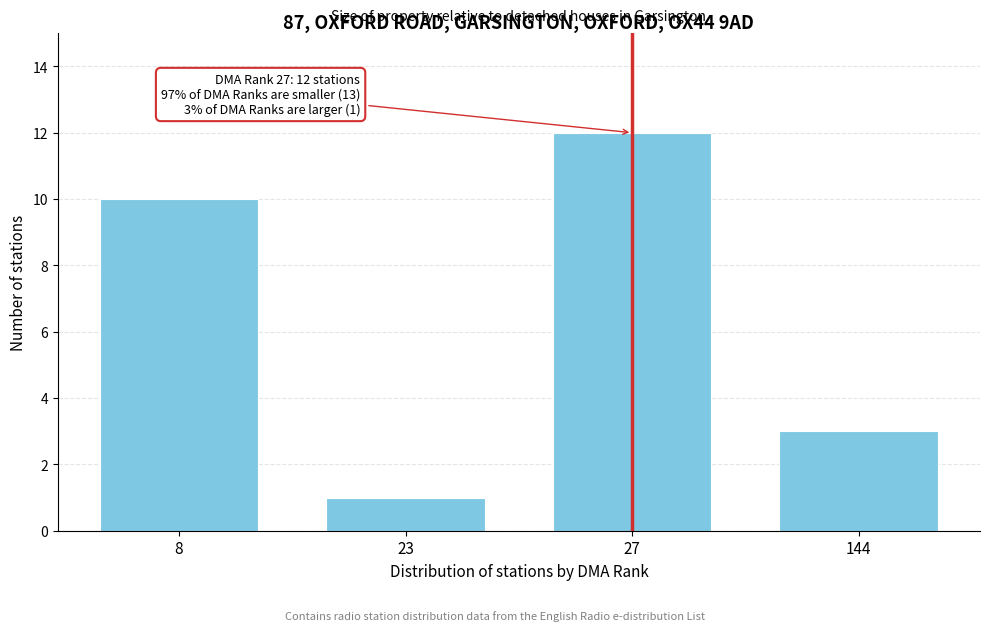

Reading left to right, transcribe all the data shown in this chart.

8=10	23=1	27=12	144=3